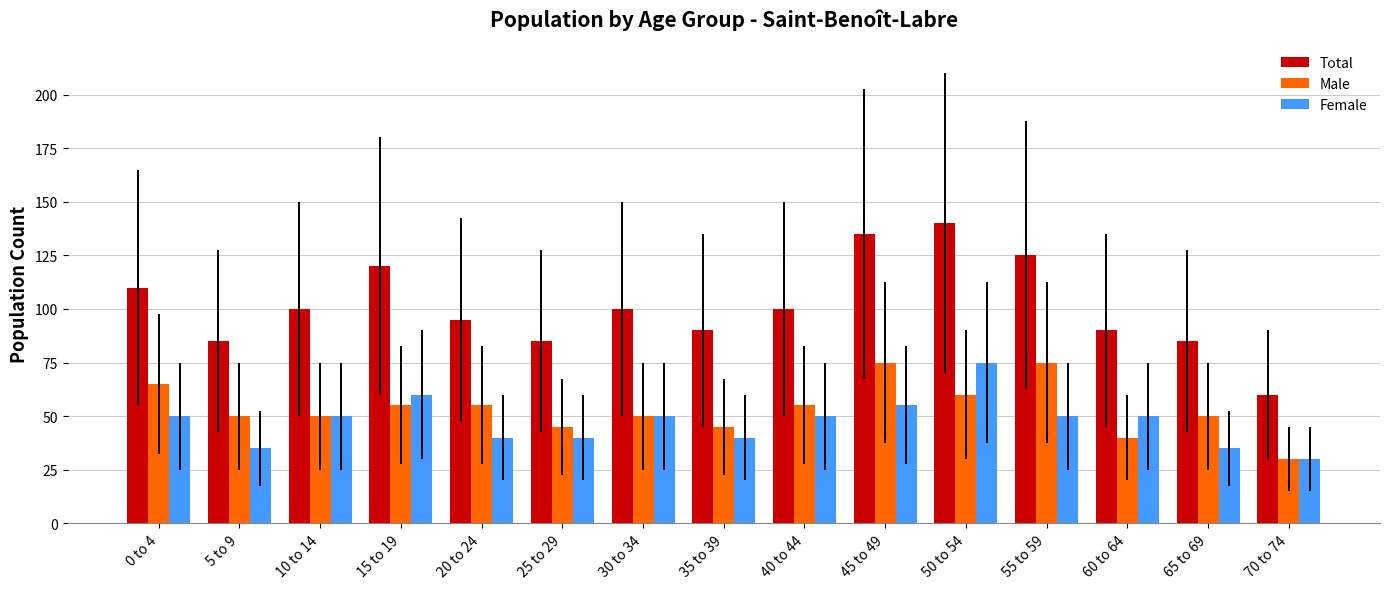

Reading left to right, what are all the values shown in this chart?

Total: 0 to 4=110	5 to 9=85	10 to 14=100	15 to 19=120	20 to 24=95	25 to 29=85	30 to 34=100	35 to 39=90	40 to 44=100	45 to 49=135	50 to 54=140	55 to 59=125	60 to 64=90	65 to 69=85	70 to 74=60
Male: 0 to 4=65	5 to 9=50	10 to 14=50	15 to 19=55	20 to 24=55	25 to 29=45	30 to 34=50	35 to 39=45	40 to 44=55	45 to 49=75	50 to 54=60	55 to 59=75	60 to 64=40	65 to 69=50	70 to 74=30
Female: 0 to 4=50	5 to 9=35	10 to 14=50	15 to 19=60	20 to 24=40	25 to 29=40	30 to 34=50	35 to 39=40	40 to 44=50	45 to 49=55	50 to 54=75	55 to 59=50	60 to 64=50	65 to 69=35	70 to 74=30